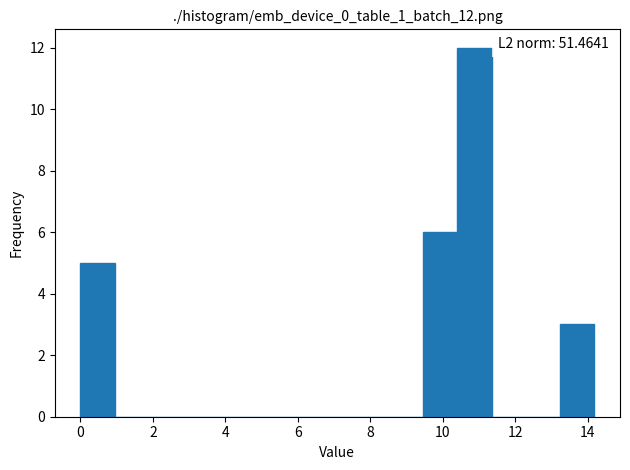

Which range on the x-axis has the tallest bar?

10.4 to 11.4